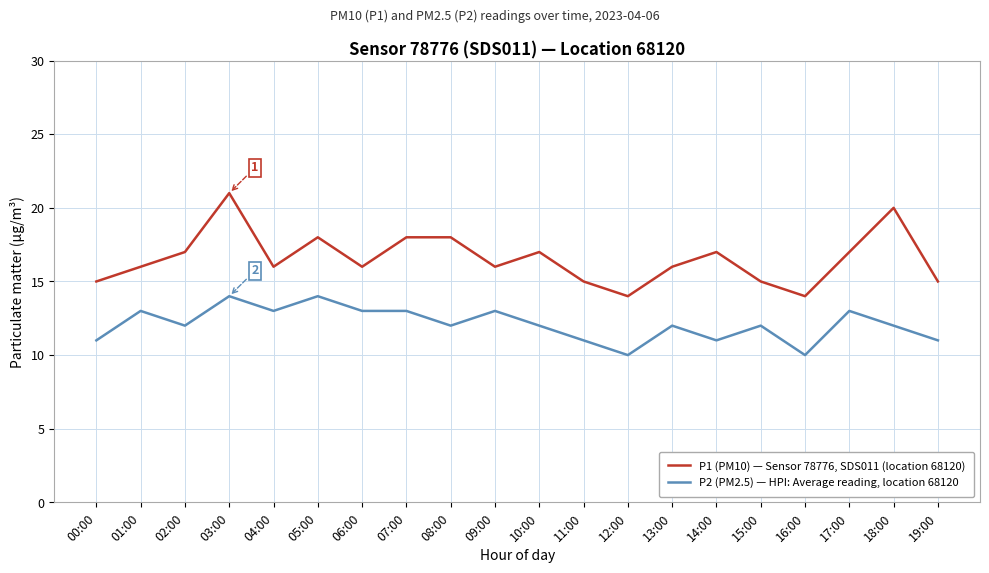

List the series in order of their overall mean, lowest first.

P2 (PM2.5) — HPI: Average reading, location 68120, P1 (PM10) — Sensor 78776, SDS011 (location 68120)